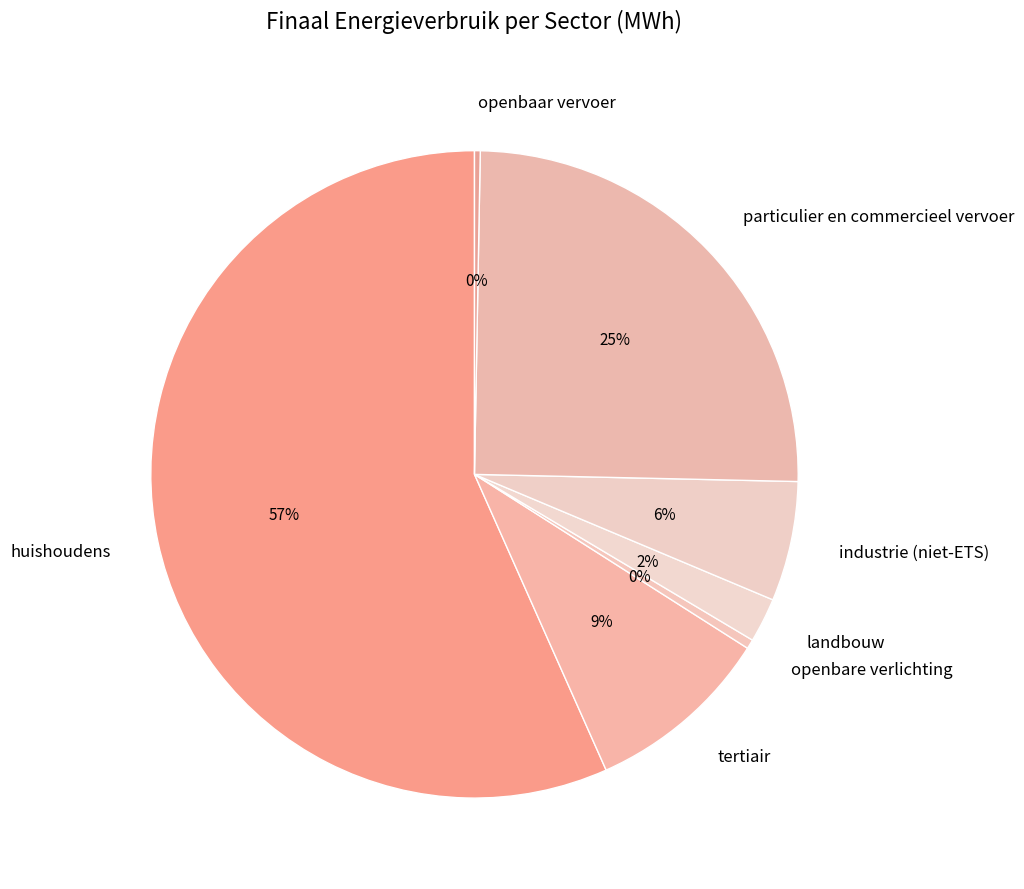

Count the number of slices in the pie.

7